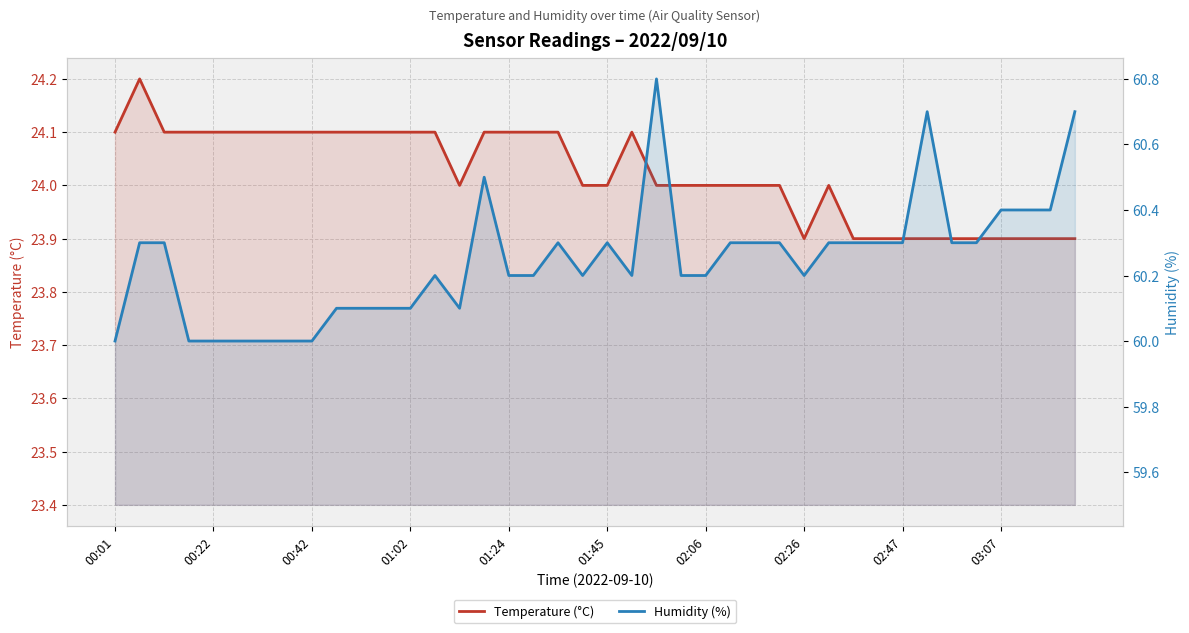

Is it true that Temperature (°C) equals 24.1 at 13?

True